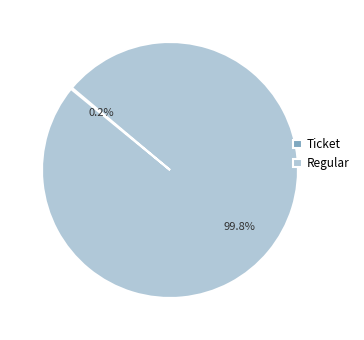

Which slice is the largest?

Regular